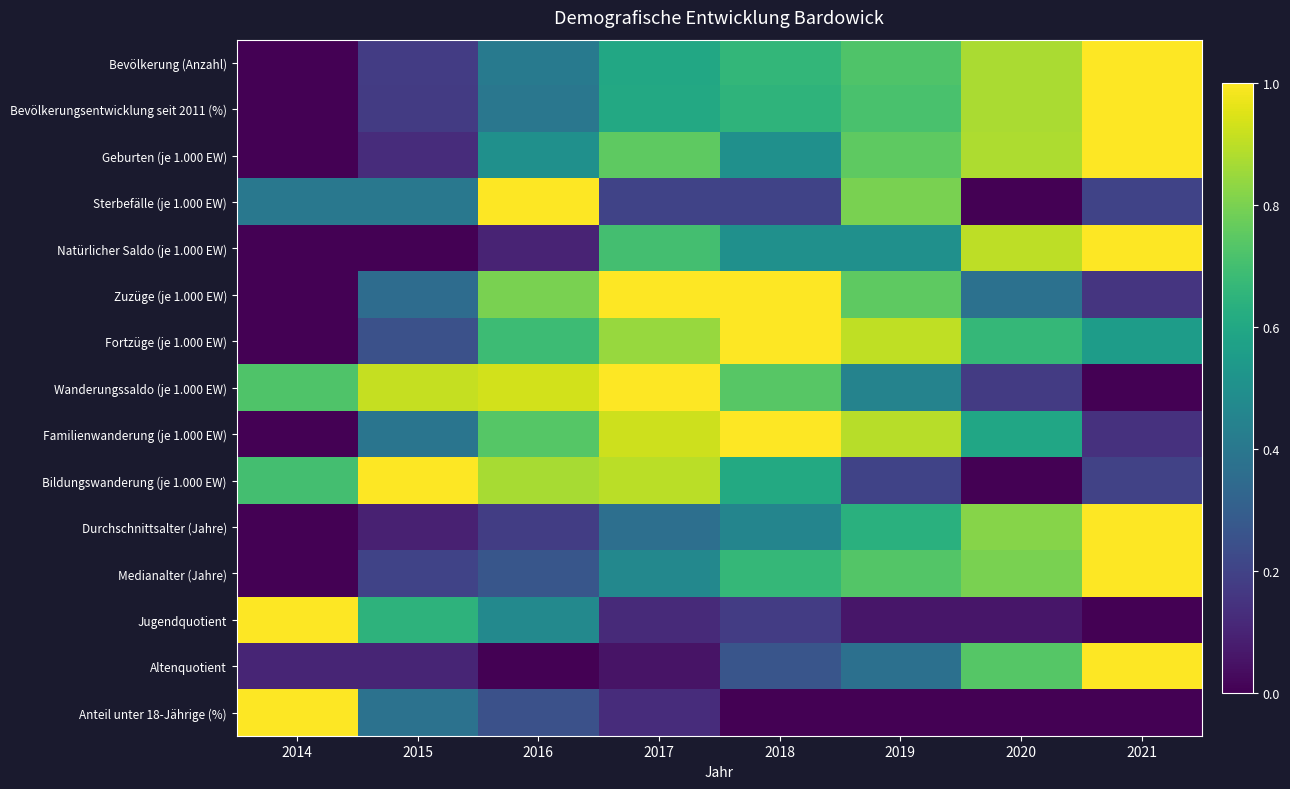

What is the total value across all series at 2014?

3.9